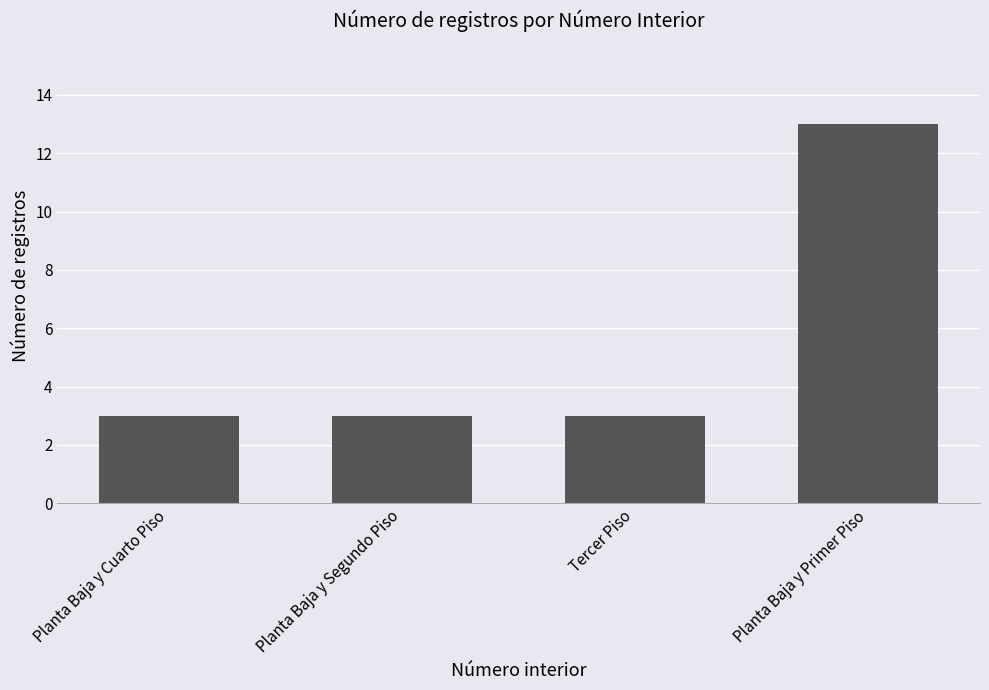

What is the smallest value displayed?

3